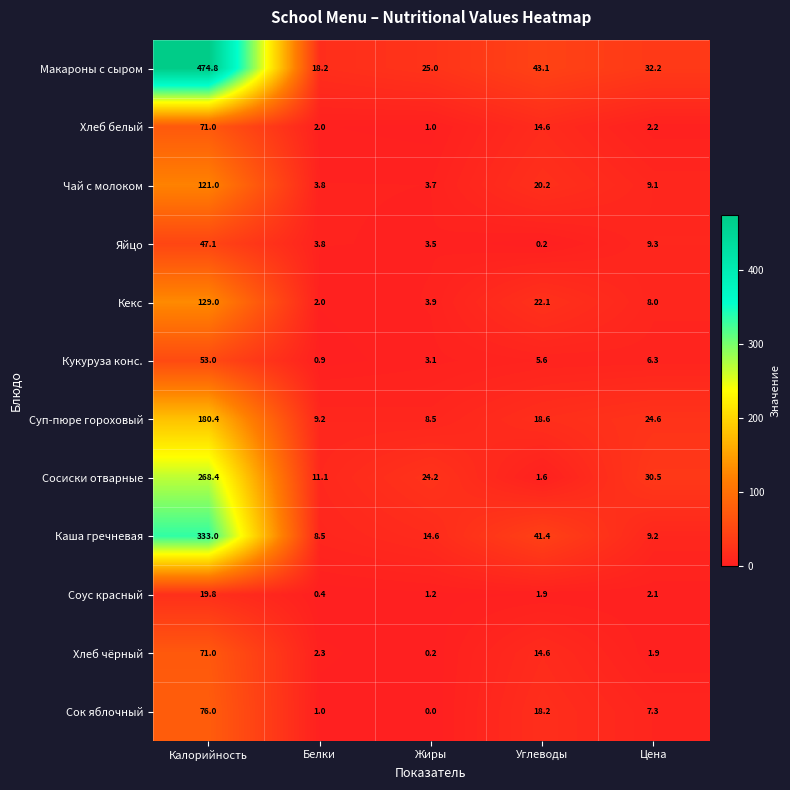

At which label does Кекс first exceed 8?

Калорийность